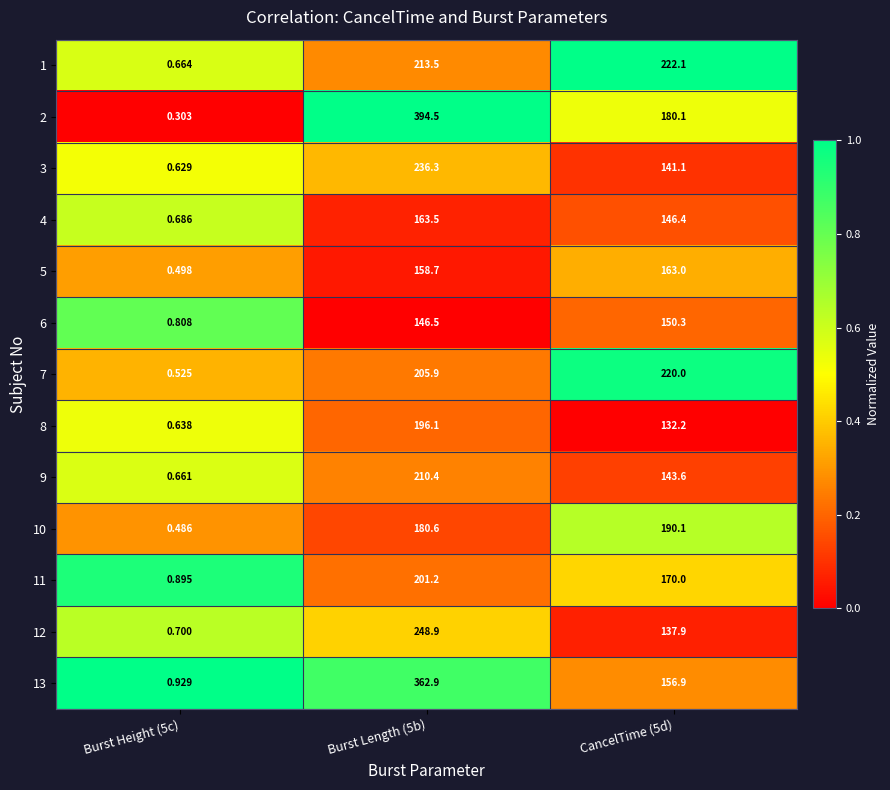

Is the value of 6 at CancelTime (5d) greater than the value of 4 at Burst Height (5c)?

Yes